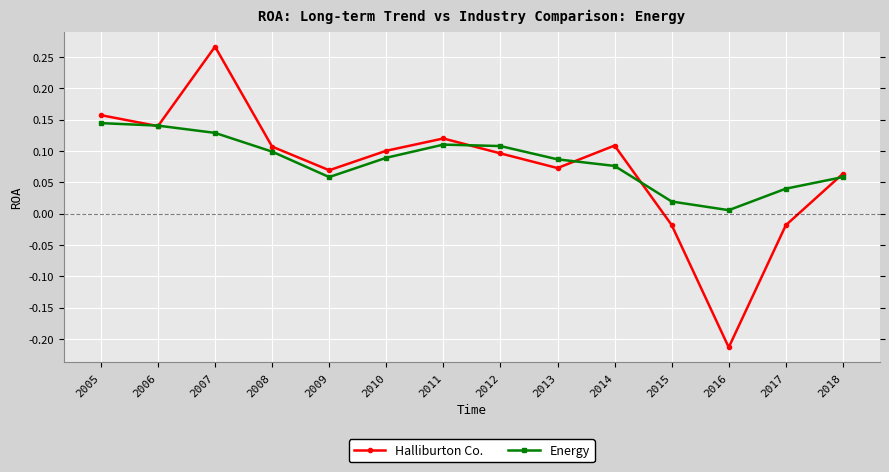

Where is the first local minimum for Halliburton Co.?

2006